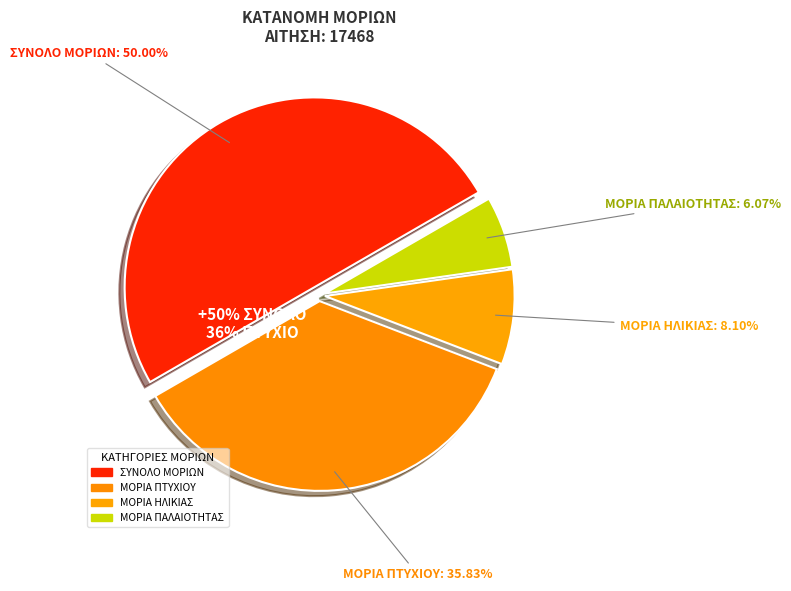

Is the sum of ΜΟΡΙΑ ΠΤΥΧΙΟΥ and ΣΥΝΟΛΟ ΜΟΡΙΩΝ greater than half?

Yes